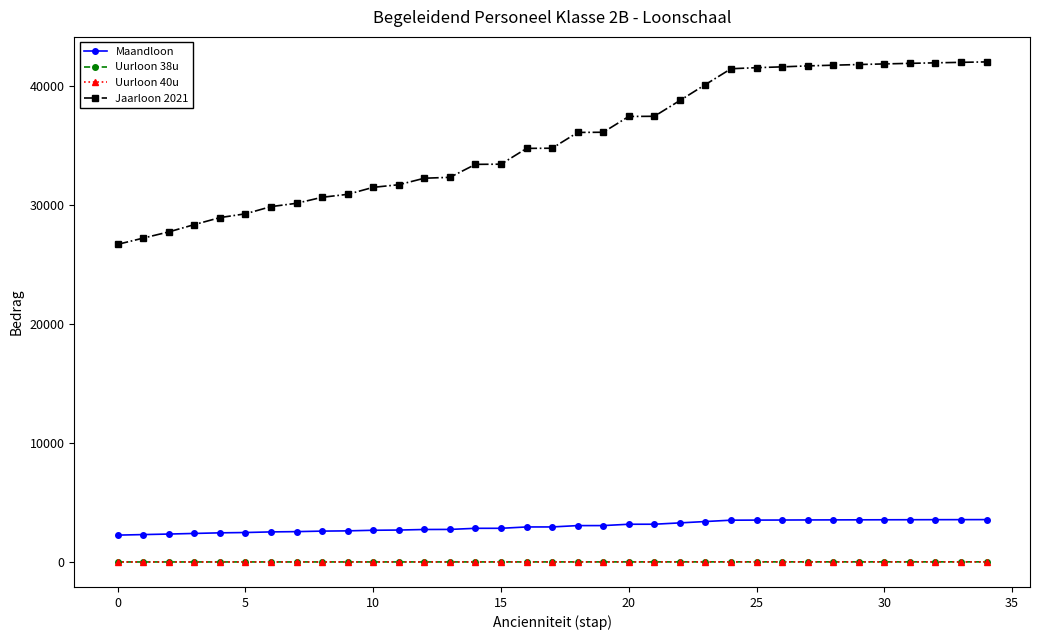

What is the average value of the Uurloon 40u series?

17.4